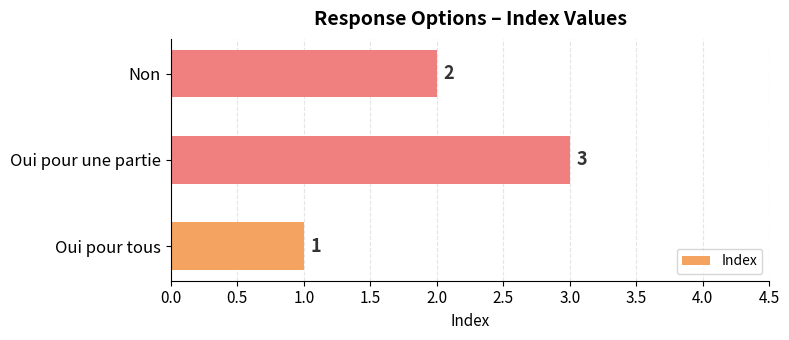

What is the smallest value displayed?

1